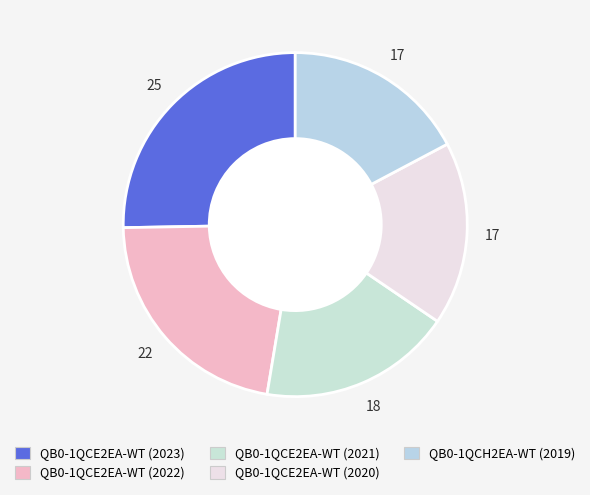

Approximately how many times larger is the value at QB0-1QCE2EA-WT (2020) compared to QB0-1QCH2EA-WT (2019)?

1.0